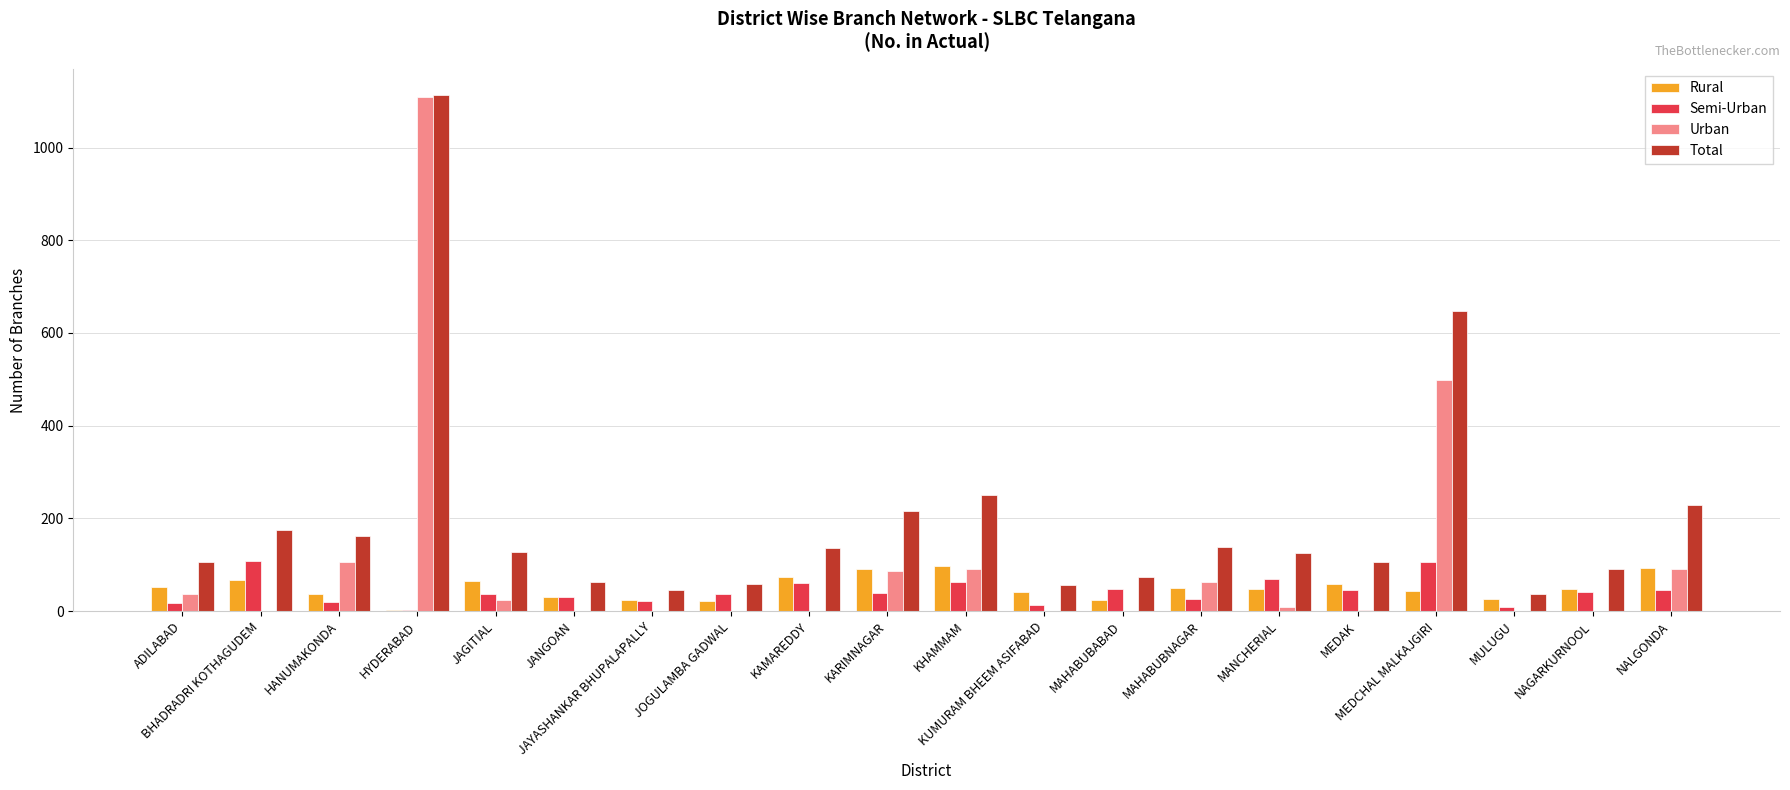

What are all the series names shown in the legend?

Rural, Semi-Urban, Urban, Total